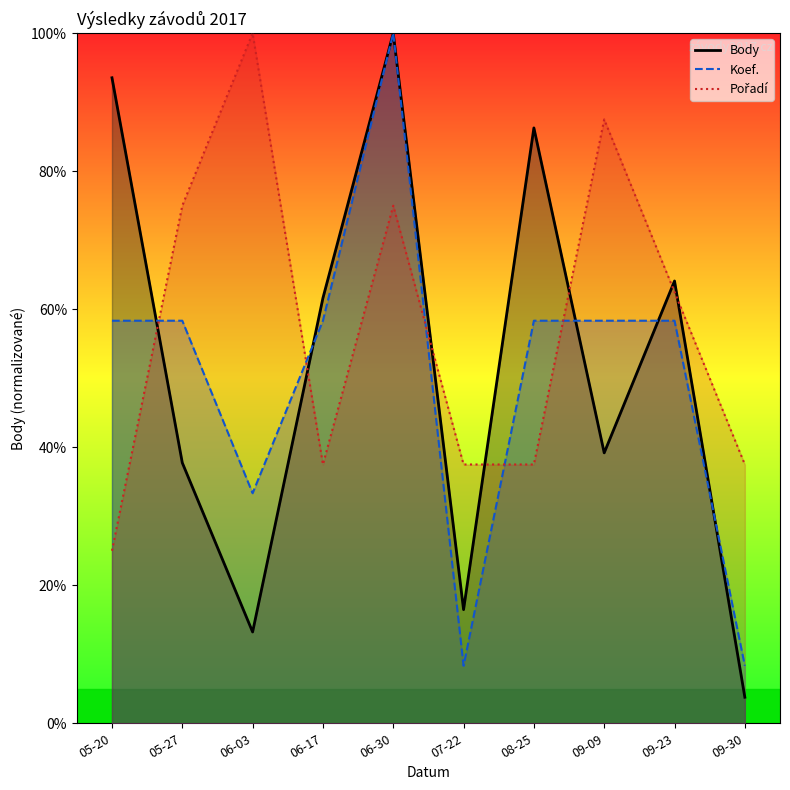

Which series ends up on top after the final intersection of Koef. and Body?

Koef.